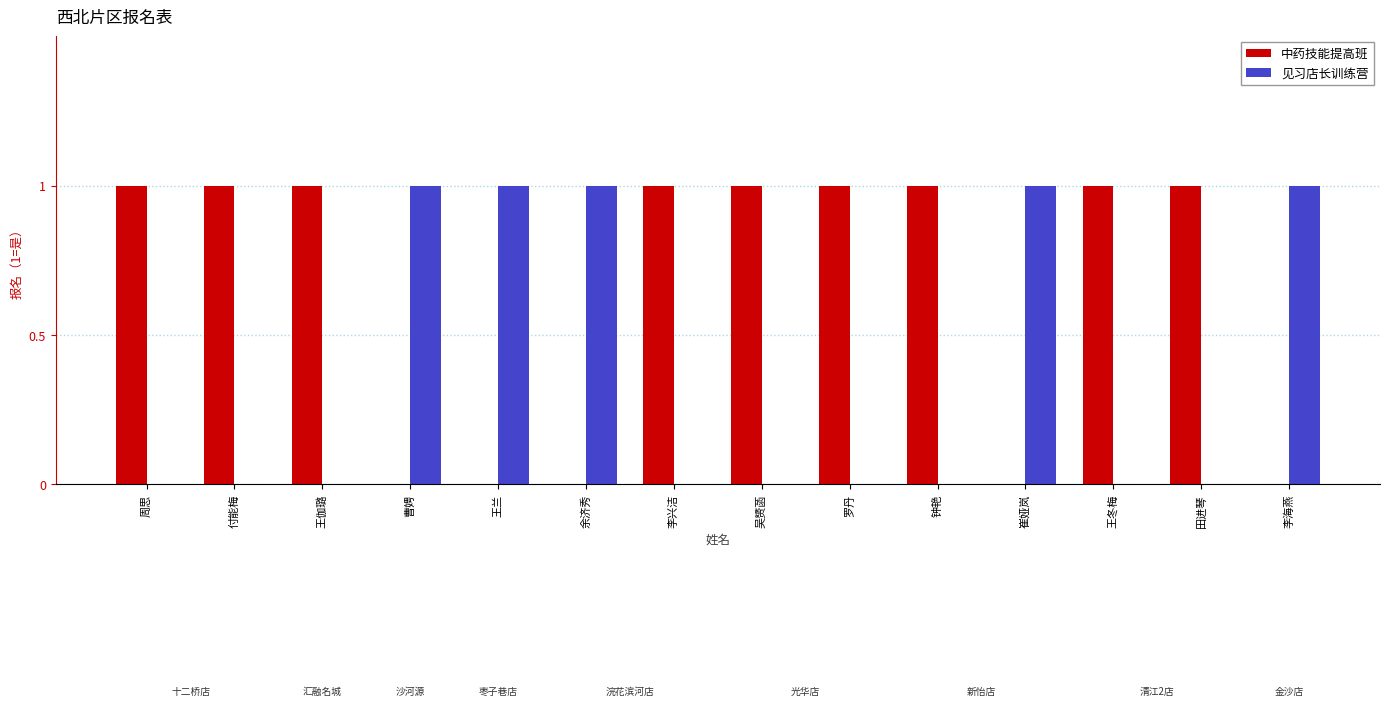

What is the sum of all 见习店长训练营 values?

5